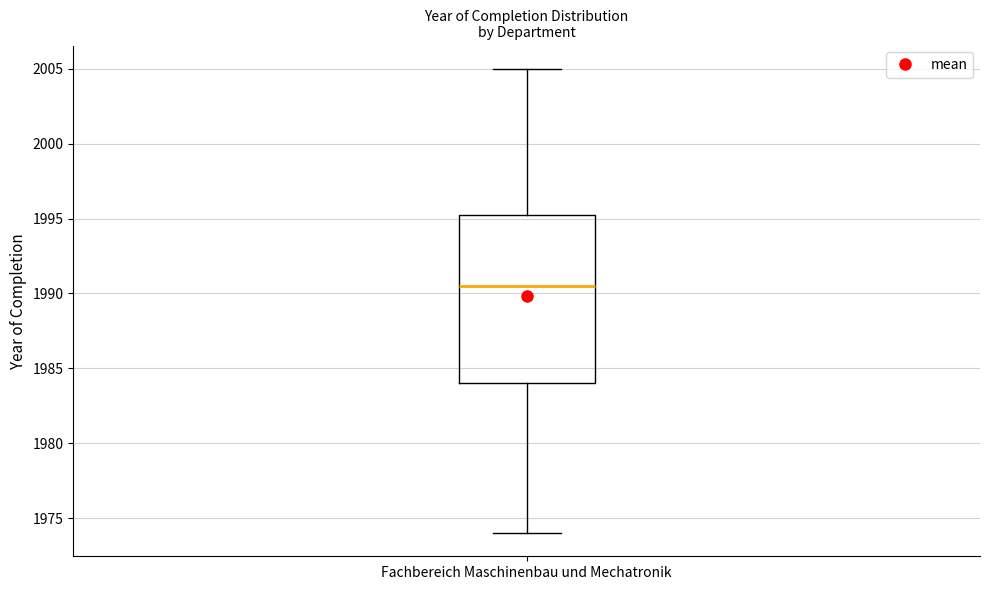

Transcribe this box plot: give where the median line is, the range the box spans, and where the two whiskers end, as read against the y-axis. The values are not printed on the chart, so give them approximately, as read against the axis.

median 1990.5, box 1984.0 to 1995.5, whiskers 1974.0 to 2005.0